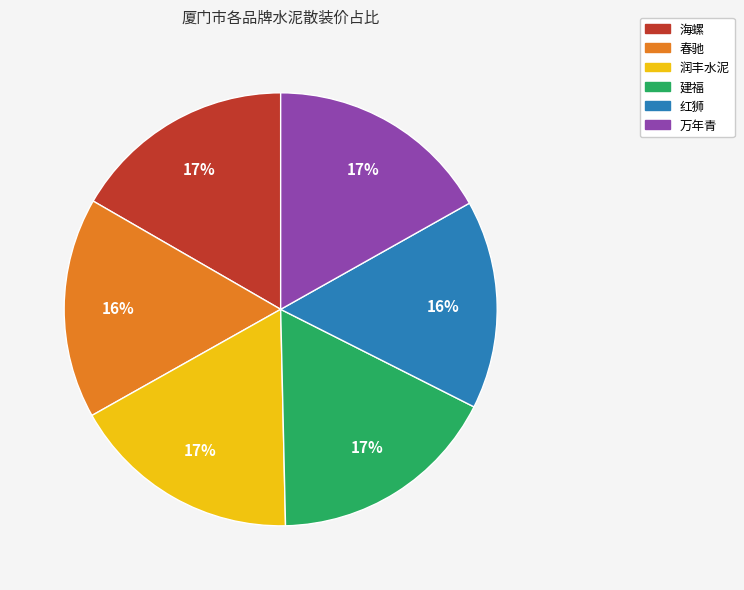

To the nearest percent, what is the combined percentage of 海螺 and 建福?

34%